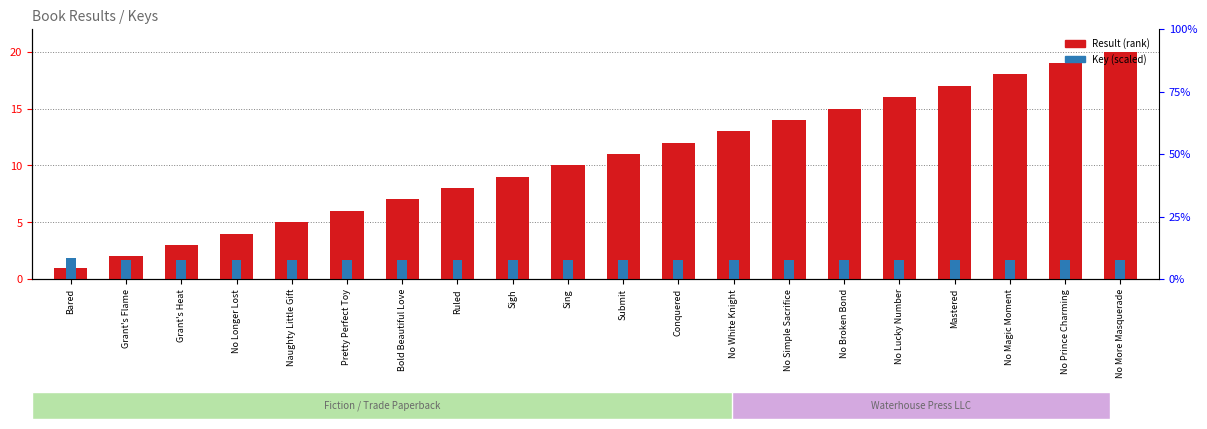

Reading right to left, extract all data points from this chart.

Result (rank): 20.0	19.0	18.0	17.0	16.0	15.0	14.0	13.0	12.0	11.0	10.0	9.0	8.0	7.0	6.0	5.0	4.0	3.0	2.0	1.0
Key (scaled): 1.7	1.7	1.7	1.7	1.7	1.7	1.7	1.7	1.7	1.7	1.7	1.7	1.7	1.7	1.7	1.7	1.7	1.7	1.7	1.8